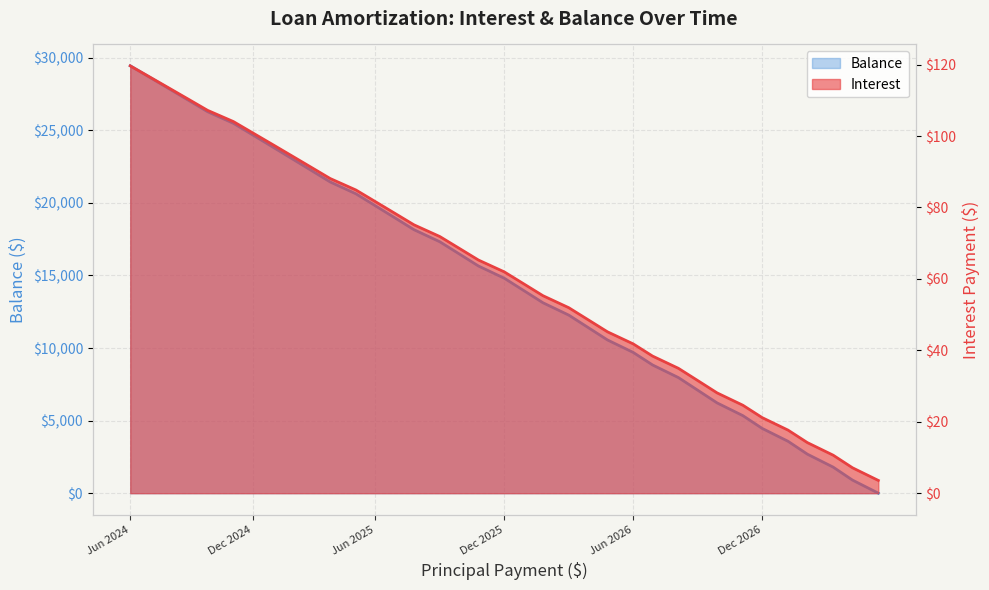

What is the difference between the Balance values at Nov 2025 and Jun 2025?

4153.0